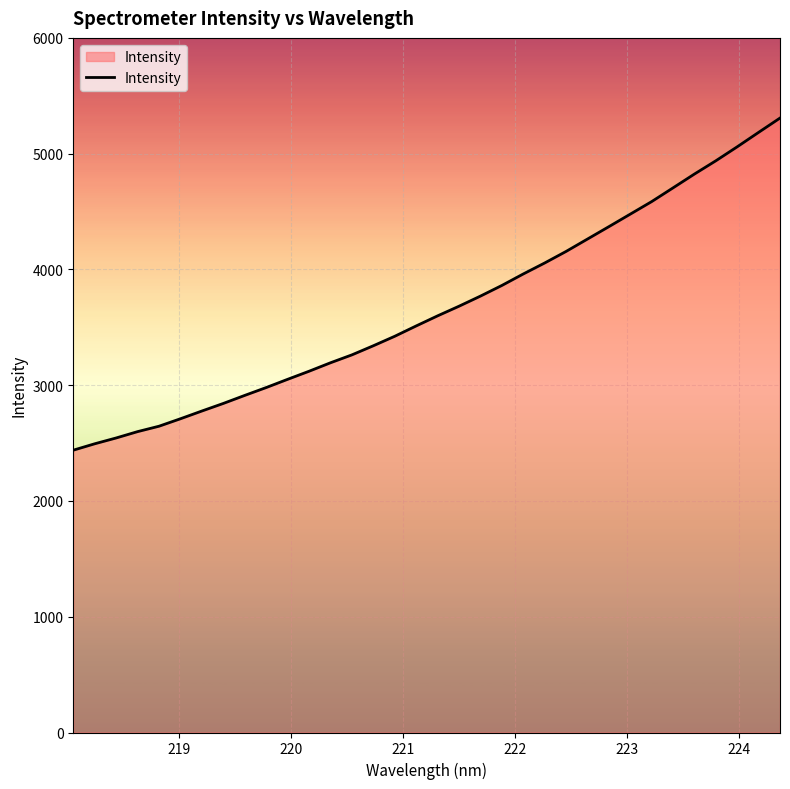

What is the maximum value shown in the chart?

5307.5